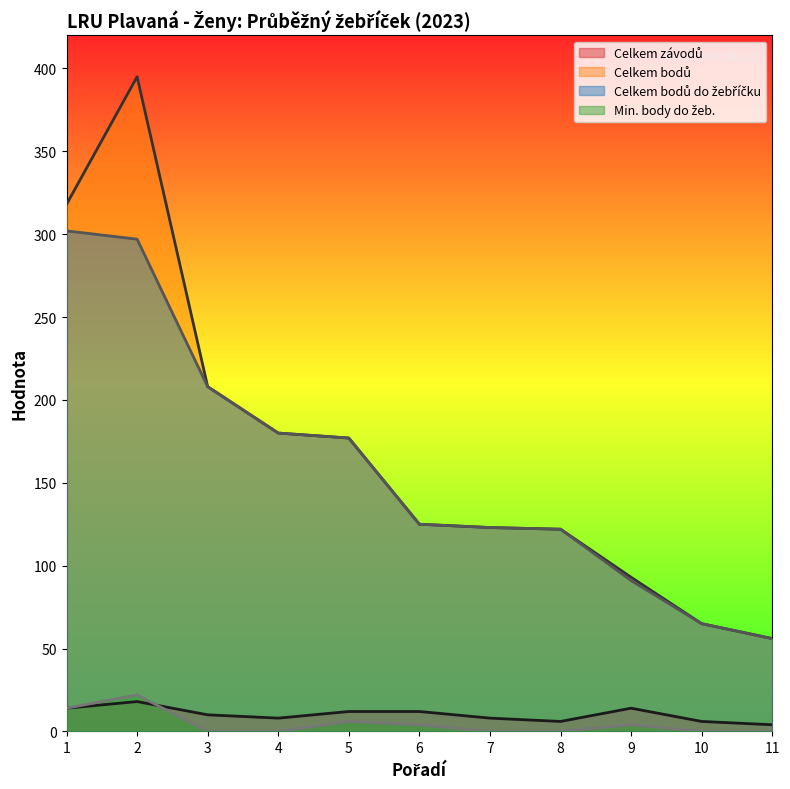

Where is the first local minimum for Celkem závodů?

4